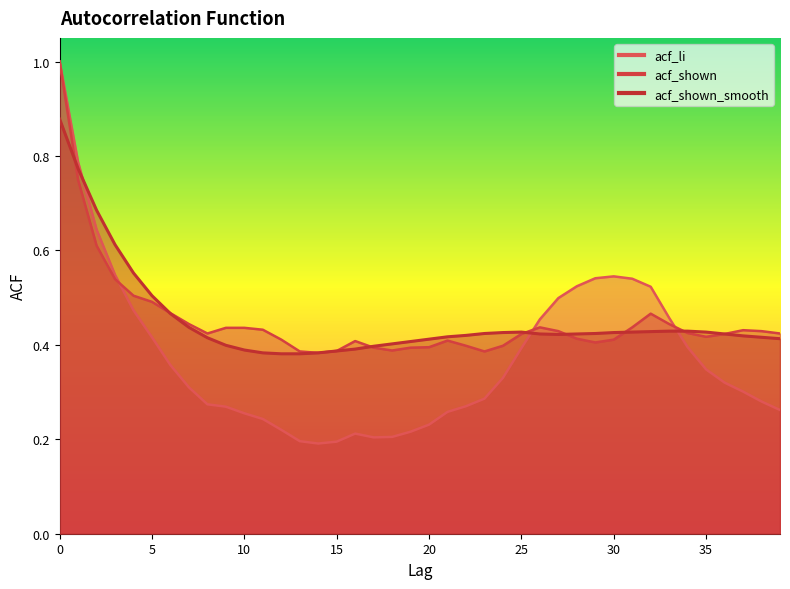

Reading left to right, what are all the values shown in this chart?

acf_li: 0=1.0	1=0.8	2=0.6	3=0.5	4=0.5	5=0.4	6=0.4	7=0.3	8=0.3	9=0.3	10=0.3	11=0.2	12=0.2	13=0.2	14=0.2	15=0.2	16=0.2	17=0.2	18=0.2	19=0.2	20=0.2	21=0.3	22=0.3	23=0.3	24=0.3	25=0.4	26=0.5	27=0.5	28=0.5	29=0.5	30=0.5	31=0.5	32=0.5	33=0.5	34=0.4	35=0.3	36=0.3	37=0.3	38=0.3	39=0.3
acf_shown: 0=1.0	1=0.7	2=0.6	3=0.5	4=0.5	5=0.5	6=0.5	7=0.4	8=0.4	9=0.4	10=0.4	11=0.4	12=0.4	13=0.4	14=0.4	15=0.4	16=0.4	17=0.4	18=0.4	19=0.4	20=0.4	21=0.4	22=0.4	23=0.4	24=0.4	25=0.4	26=0.4	27=0.4	28=0.4	29=0.4	30=0.4	31=0.4	32=0.5	33=0.4	34=0.4	35=0.4	36=0.4	37=0.4	38=0.4	39=0.4
acf_shown_smooth: 0=0.9	1=0.8	2=0.7	3=0.6	4=0.6	5=0.5	6=0.5	7=0.4	8=0.4	9=0.4	10=0.4	11=0.4	12=0.4	13=0.4	14=0.4	15=0.4	16=0.4	17=0.4	18=0.4	19=0.4	20=0.4	21=0.4	22=0.4	23=0.4	24=0.4	25=0.4	26=0.4	27=0.4	28=0.4	29=0.4	30=0.4	31=0.4	32=0.4	33=0.4	34=0.4	35=0.4	36=0.4	37=0.4	38=0.4	39=0.4